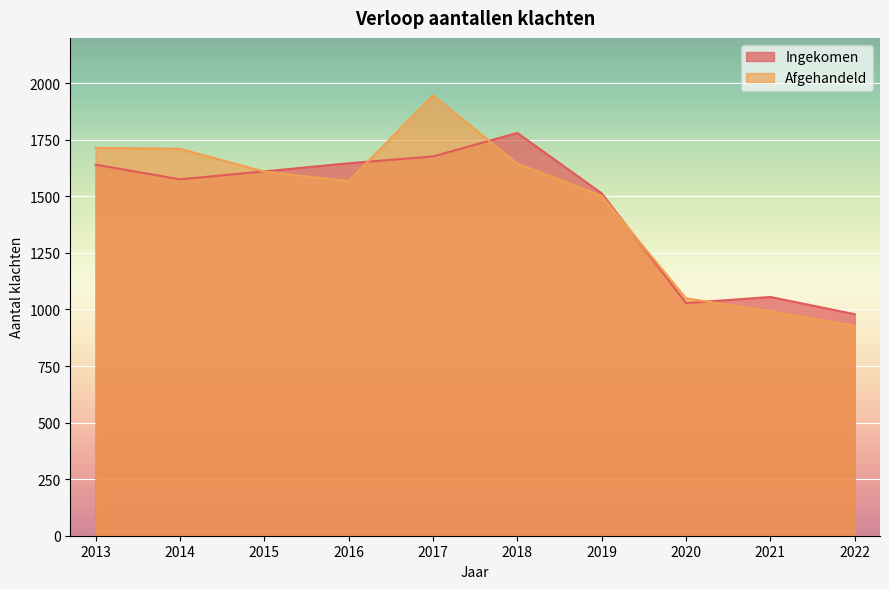

True or false: Ingekomen and Afgehandeld intersect in this chart.

True